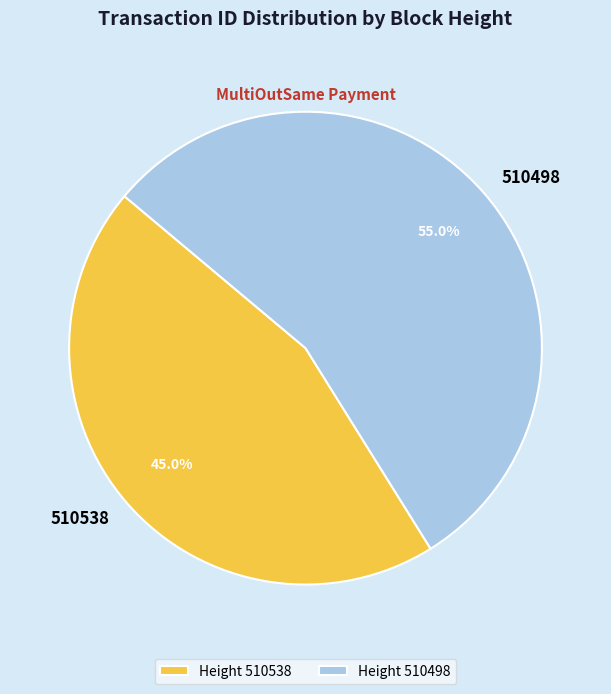

To the nearest percent, what percentage of the pie is 510538?

45%